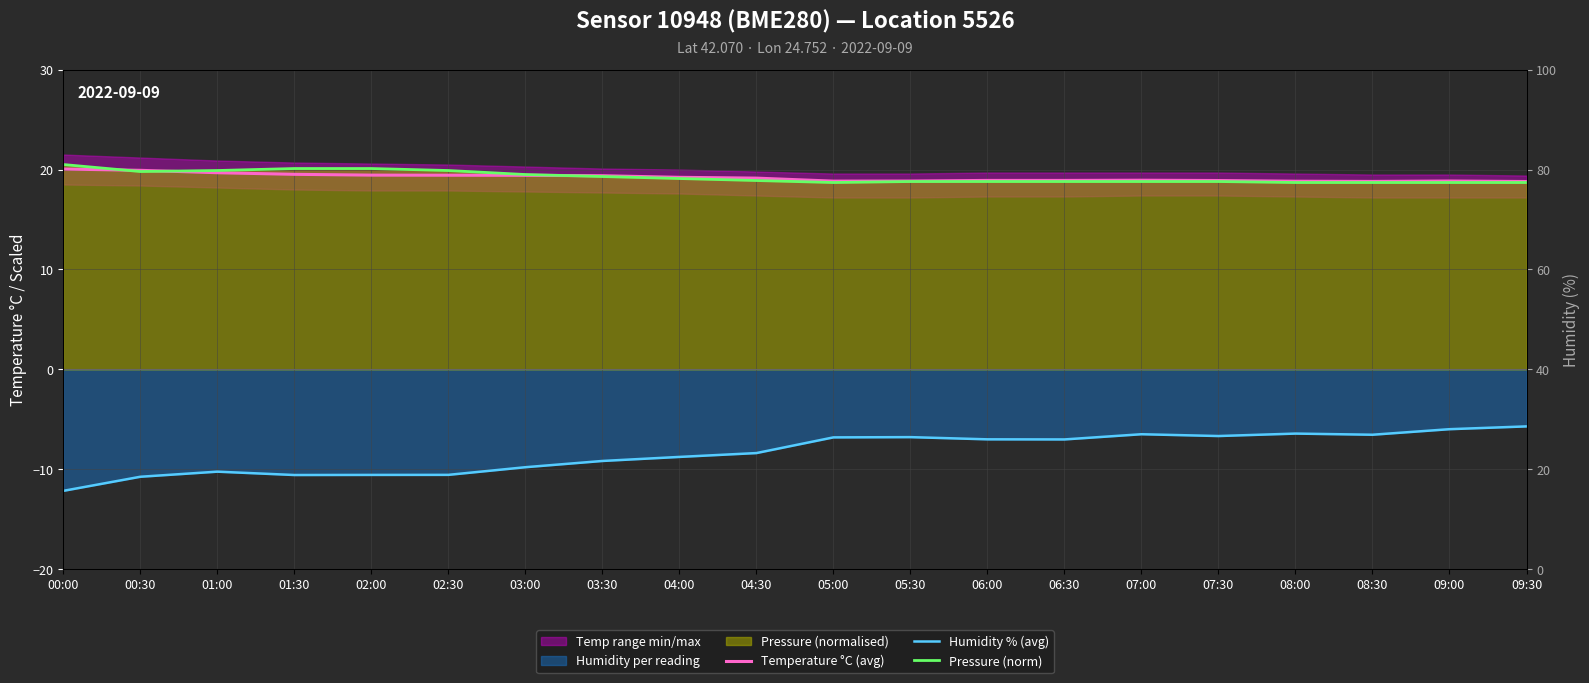

Rank the series by their maximum value, from highest to lowest.

Pressure (norm), Temperature °C (avg), Humidity % (avg)